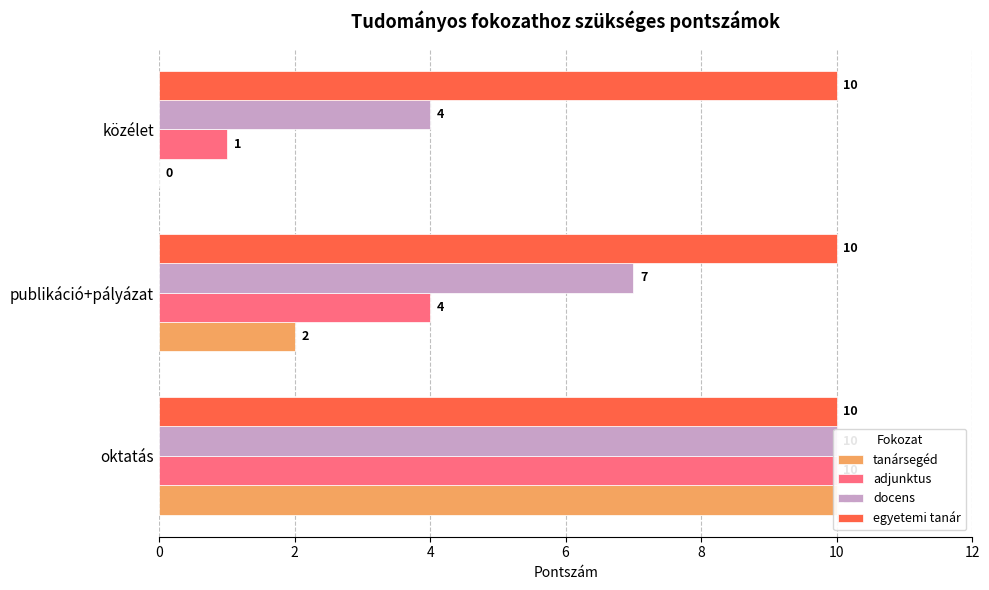

List the series in order of their peak value, lowest first.

egyetemi tanár, tanársegéd, adjunktus, docens